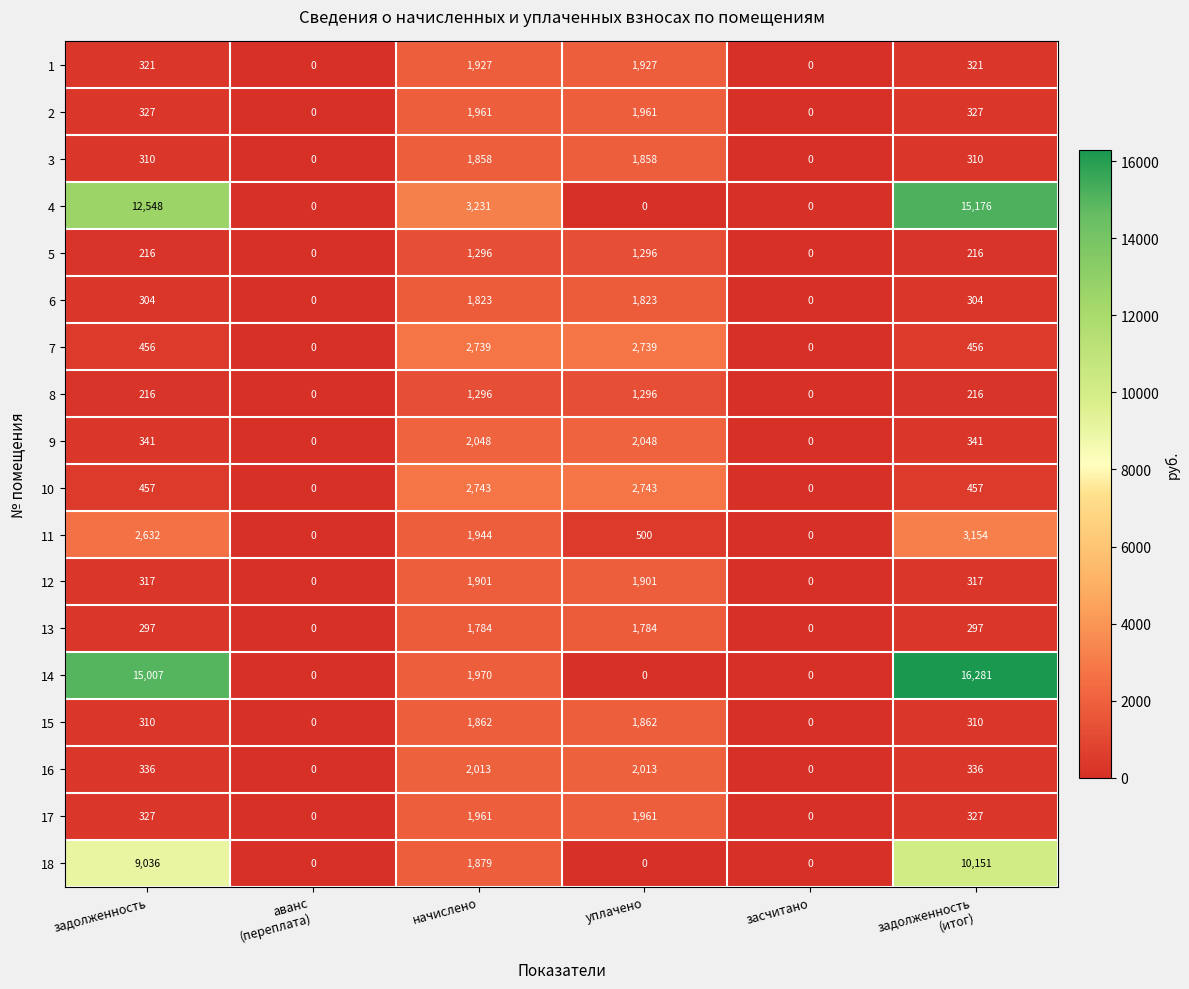

How many 8 values are between 0 and 1296?

6